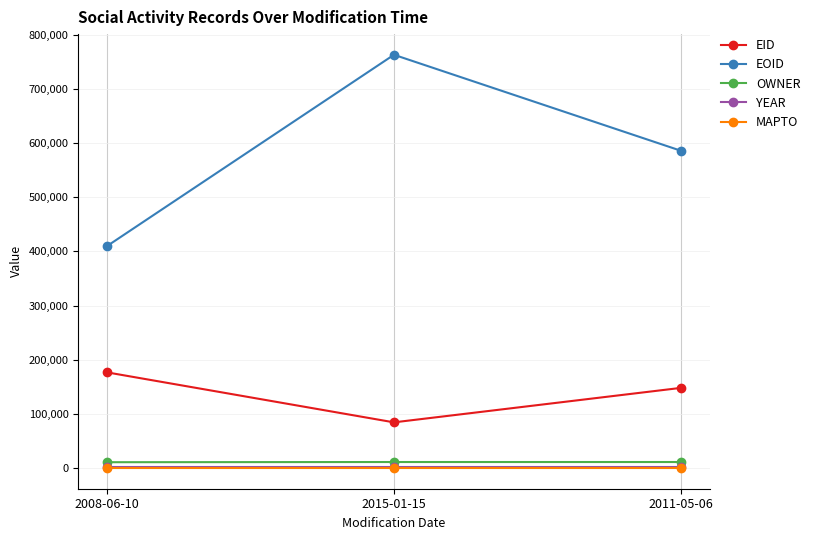

What is the value of the EID point at the 2nd from the left?

84404